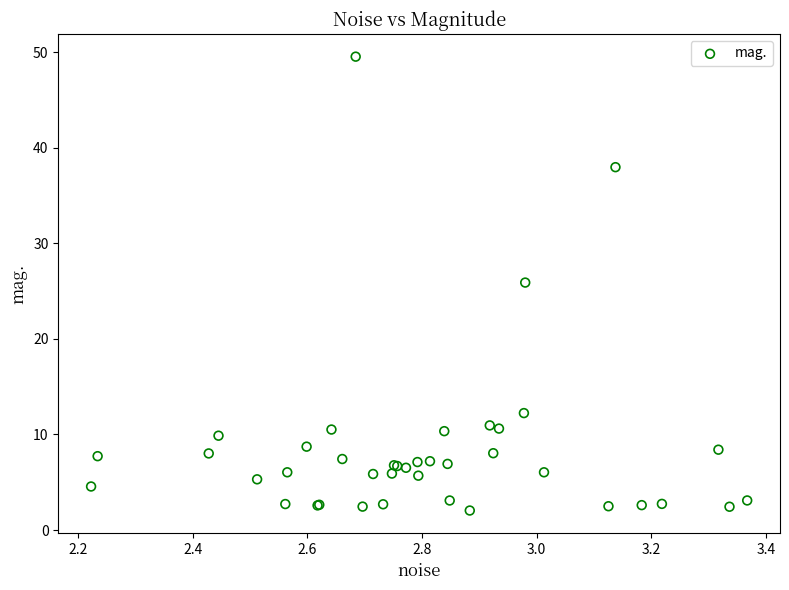

What Y value in the scatter plot is closest to 25?

25.9